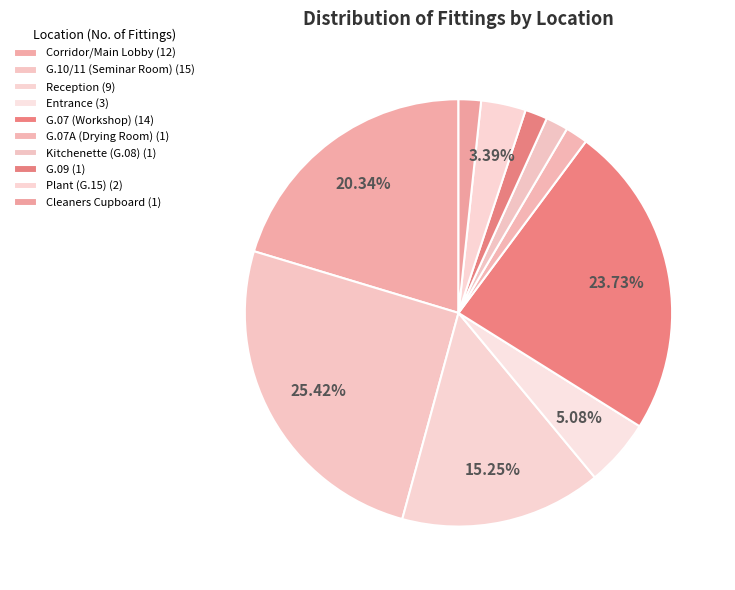

To the nearest percent, what is the combined percentage of Reception and G.07A (Drying Room)?

17%